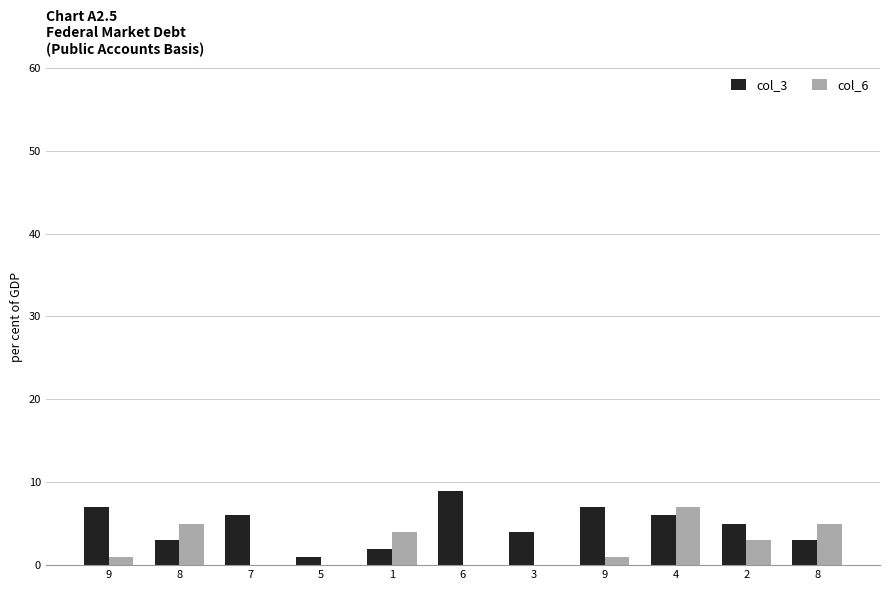

Where does the col_3 series first go above 5?

9